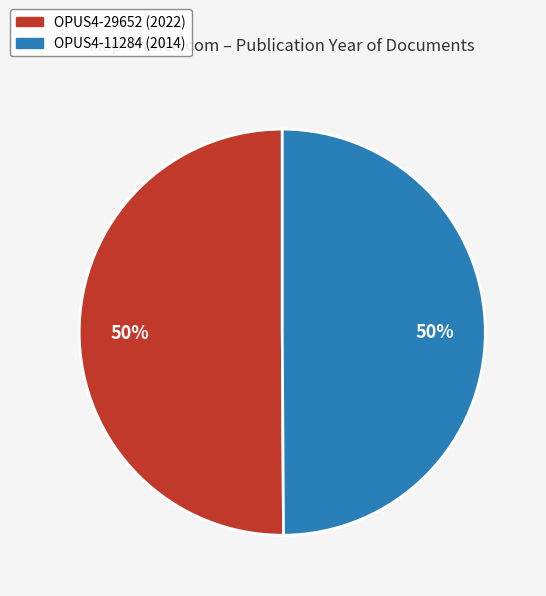

To the nearest percent, what portion does OPUS4-29652 represent?

50%